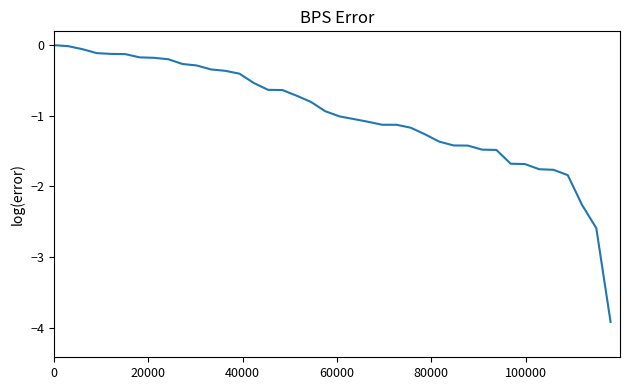

Does the chart display data point markers on the line(s)?

No